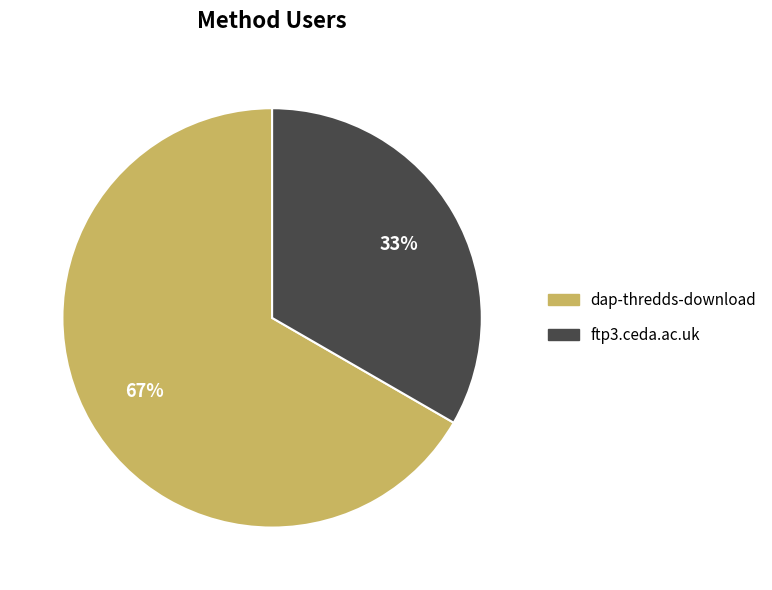

What percentage is the dap-thredds-download slice, to the nearest percent?

67%